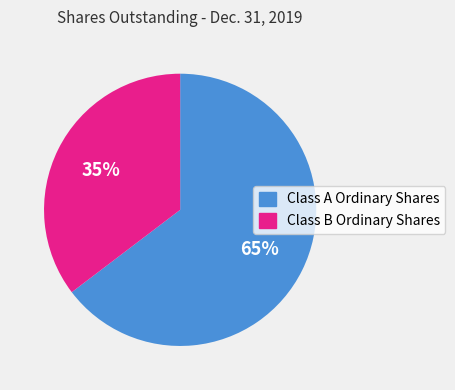

Rank the categories by value from lowest to highest.

Class B Ordinary Shares, Class A Ordinary Shares